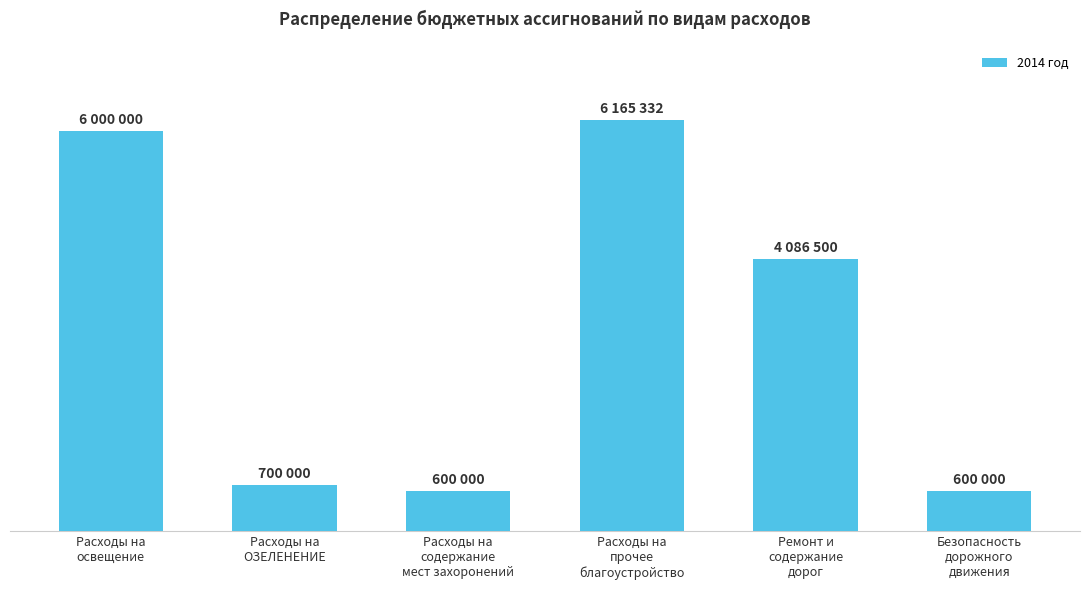

Reading right to left, list all the values displayed in this chart.

600000	4086500	6165332	600000	700000	6000000